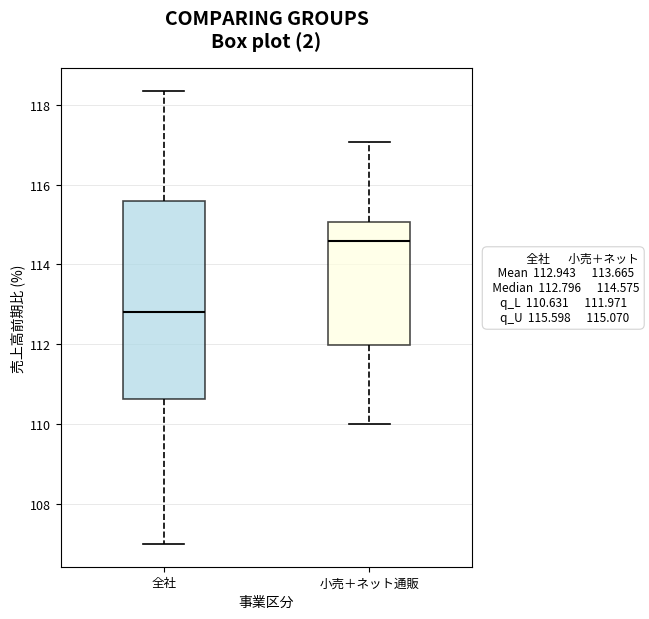

Which box has the lowest median line?

全社